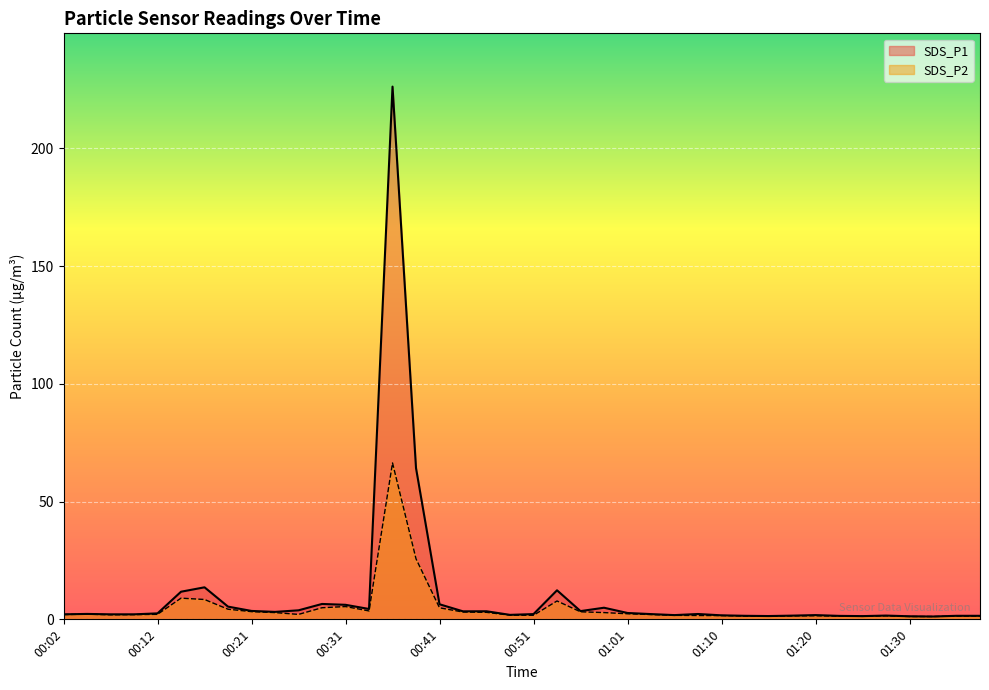

At how many categories does at least one series exceed 185?

1